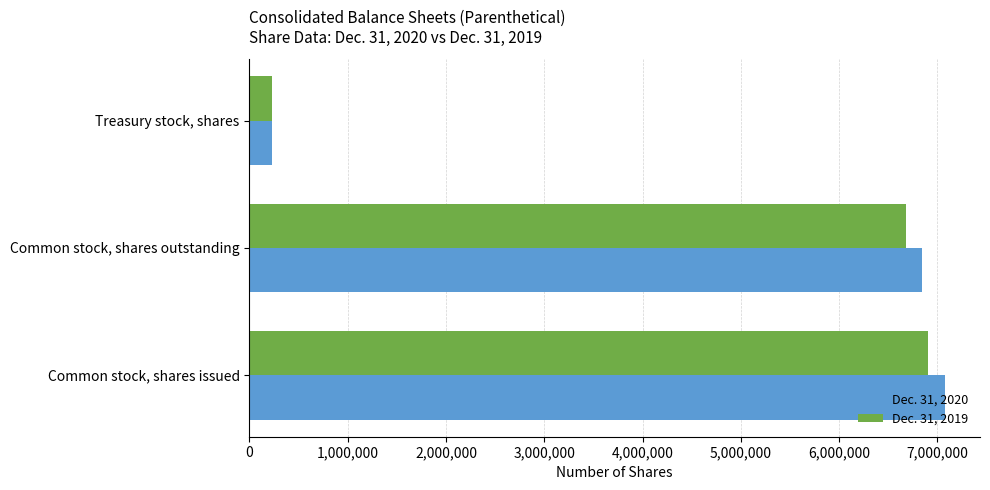

What are all the series names shown in the legend?

Dec. 31, 2020, Dec. 31, 2019